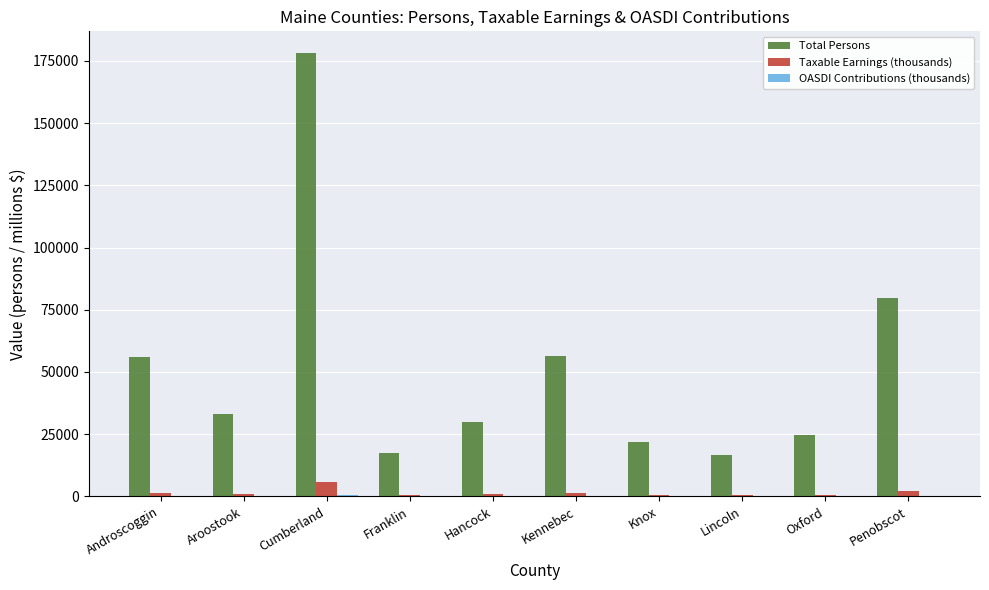

How many distinct data groups are displayed?

3